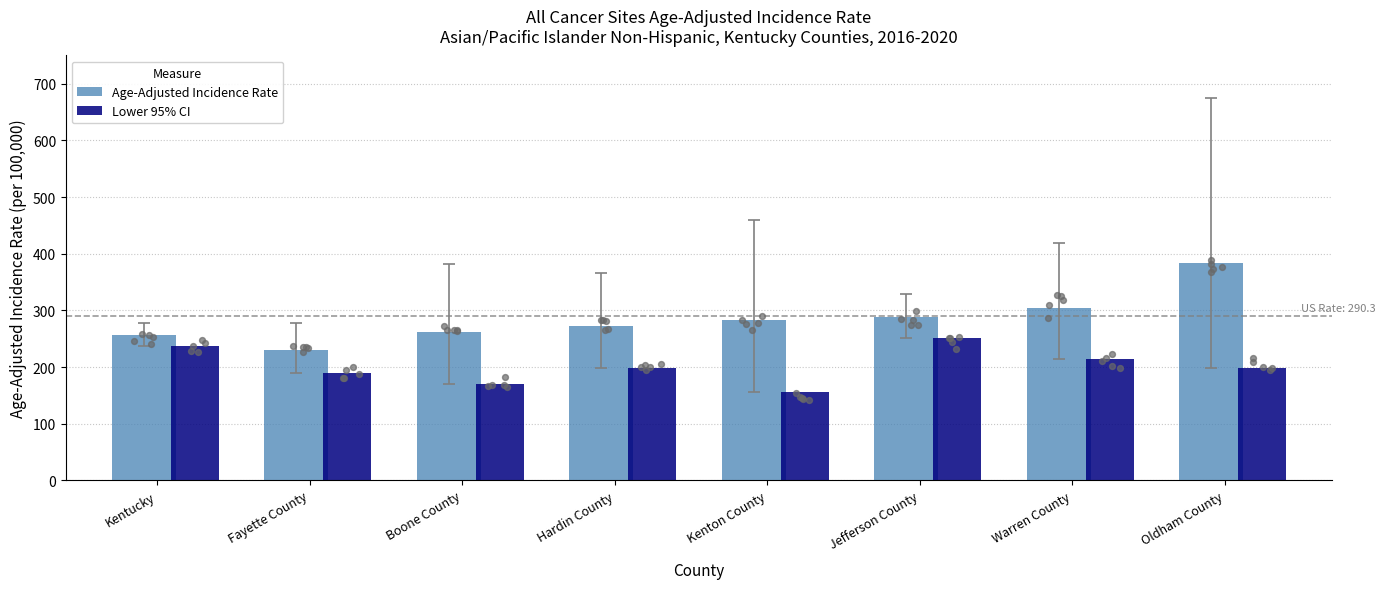

Which series contains the highest Y value?

Age-Adjusted Incidence Rate